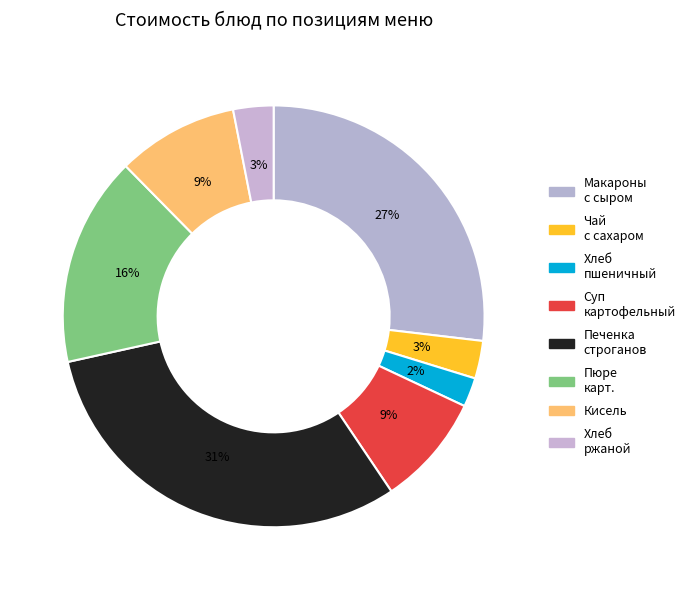

What is the smallest slice in the pie chart?

Хлеб пшеничный